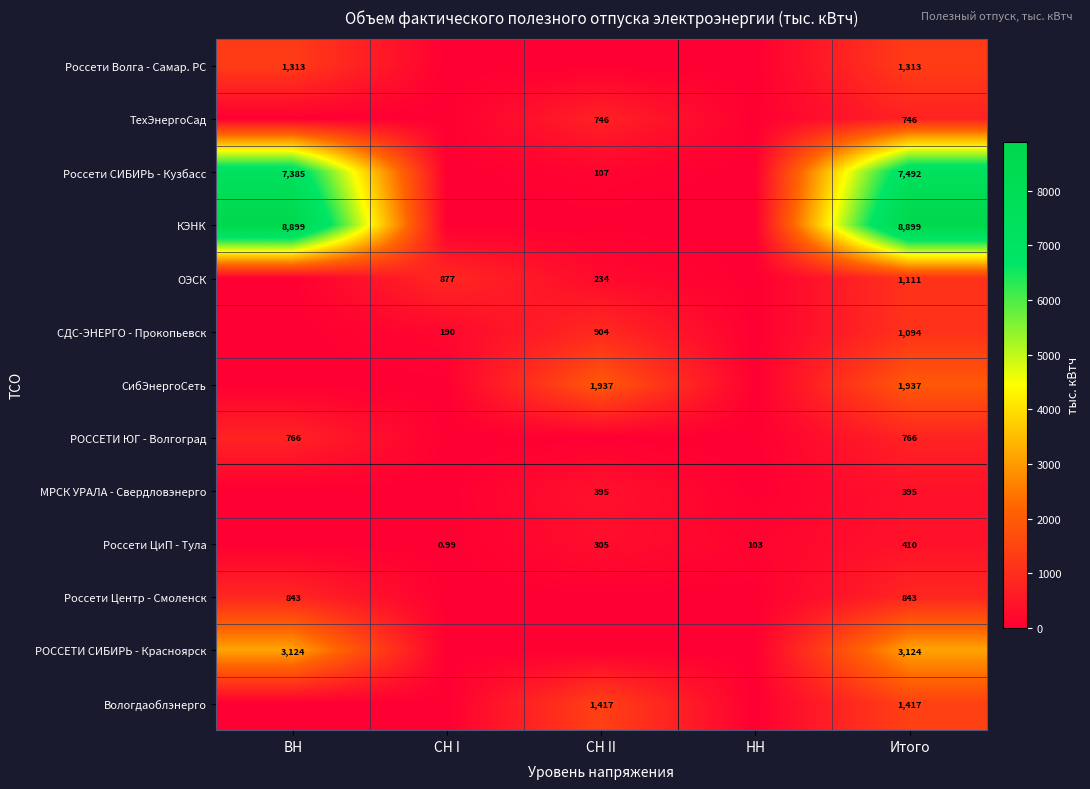

What is the difference between the Россети Центр - Смоленск values at Итого and СН I?

842.6